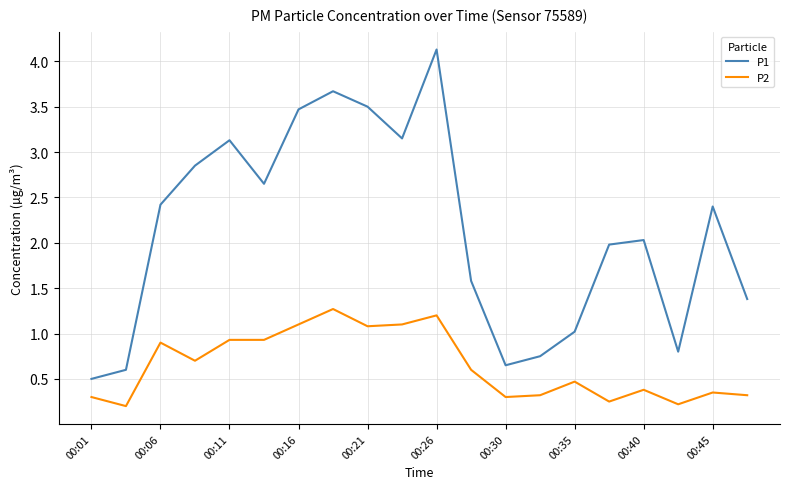

Which series has the largest range (max minus min)?

P1